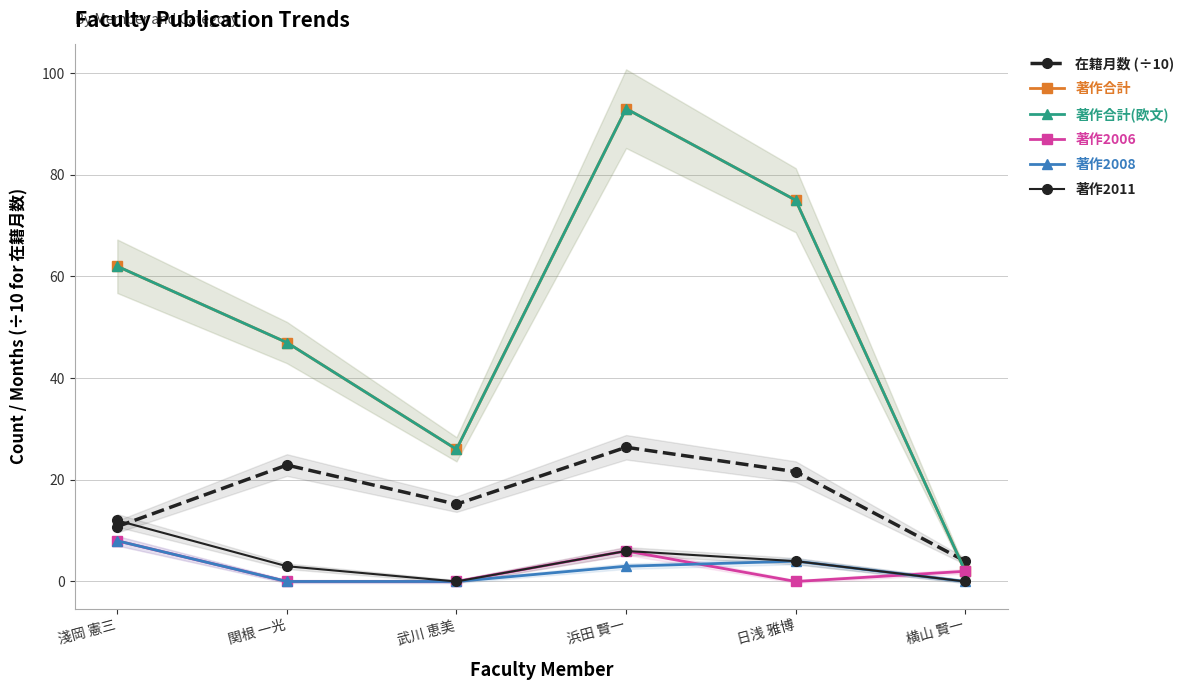

Reading right to left, transcribe all the data shown in this chart.

在籍月数 (÷10): 横山 賢一=4.0	日浅 雅博=21.6	浜田 賢一=26.4	武川 恵美=15.2	関根 一光=22.9	淺岡 憲三=10.8
著作合計: 横山 賢一=2.0	日浅 雅博=75.0	浜田 賢一=93.0	武川 恵美=26.0	関根 一光=47.0	淺岡 憲三=62.0
著作合計(欧文): 横山 賢一=2.0	日浅 雅博=75.0	浜田 賢一=93.0	武川 恵美=26.0	関根 一光=47.0	淺岡 憲三=62.0
著作2006: 横山 賢一=2.0	日浅 雅博=0.0	浜田 賢一=6.0	武川 恵美=0.0	関根 一光=0.0	淺岡 憲三=8.0
著作2008: 横山 賢一=0.0	日浅 雅博=4.0	浜田 賢一=3.0	武川 恵美=0.0	関根 一光=0.0	淺岡 憲三=8.0
著作2011: 横山 賢一=0.0	日浅 雅博=4.0	浜田 賢一=6.0	武川 恵美=0.0	関根 一光=3.0	淺岡 憲三=12.0